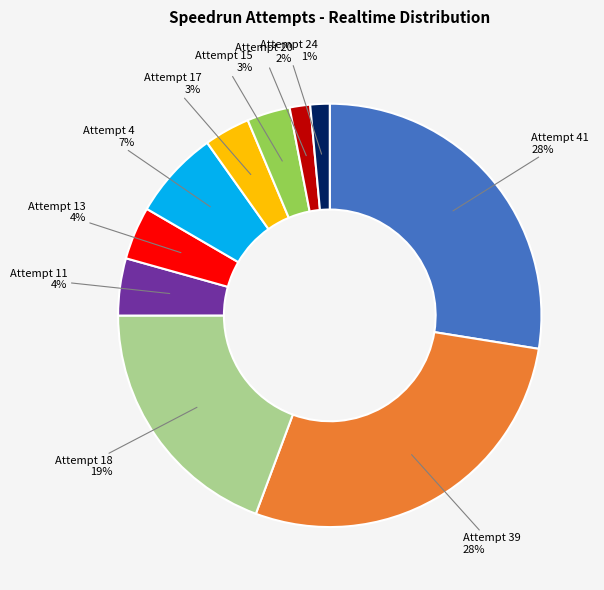

Is Attempt 11 the majority of the pie?

No